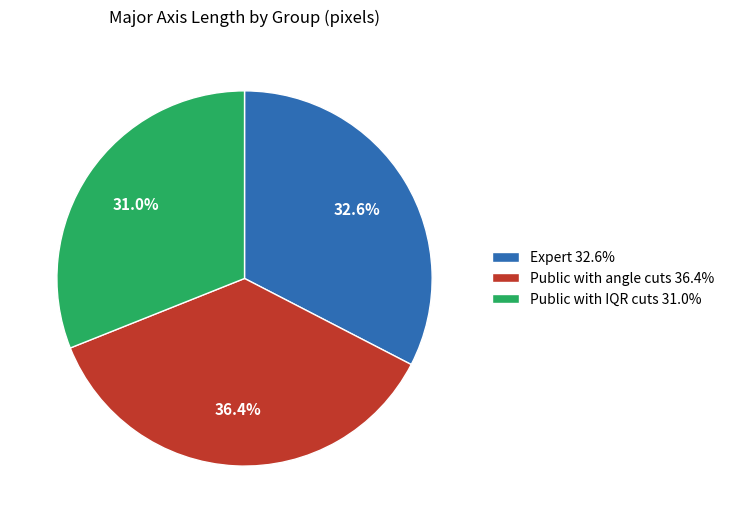

How many slices are in this pie chart?

3